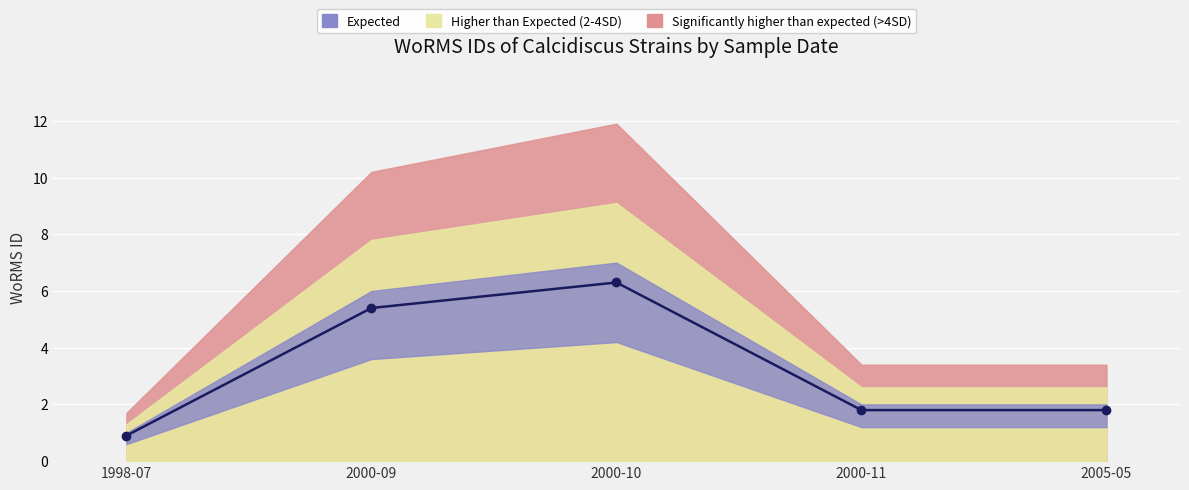

Which has a higher value, 2000-11 or 1998-07?

2000-11